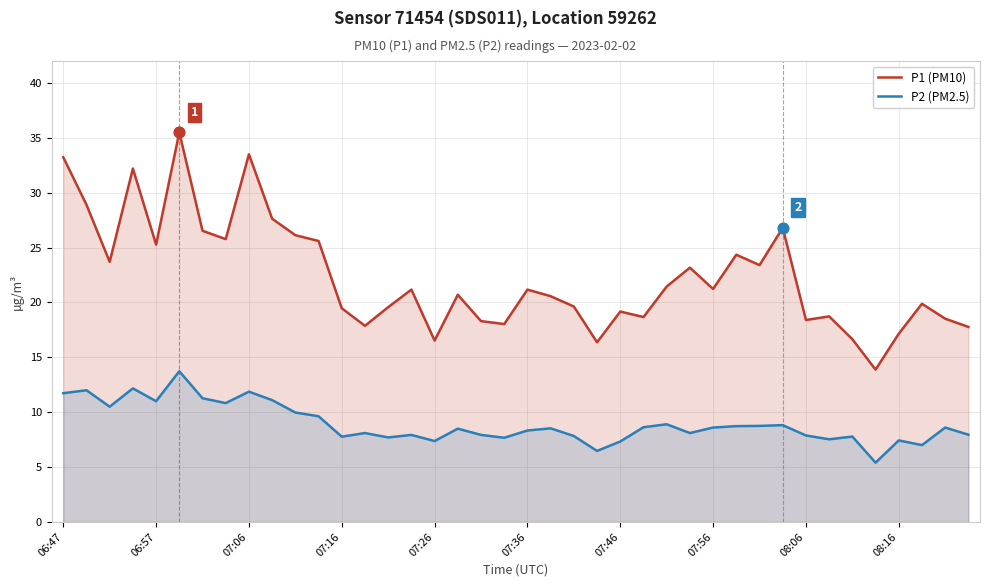

What are all the series names shown in the legend?

P1 (PM10), P2 (PM2.5)